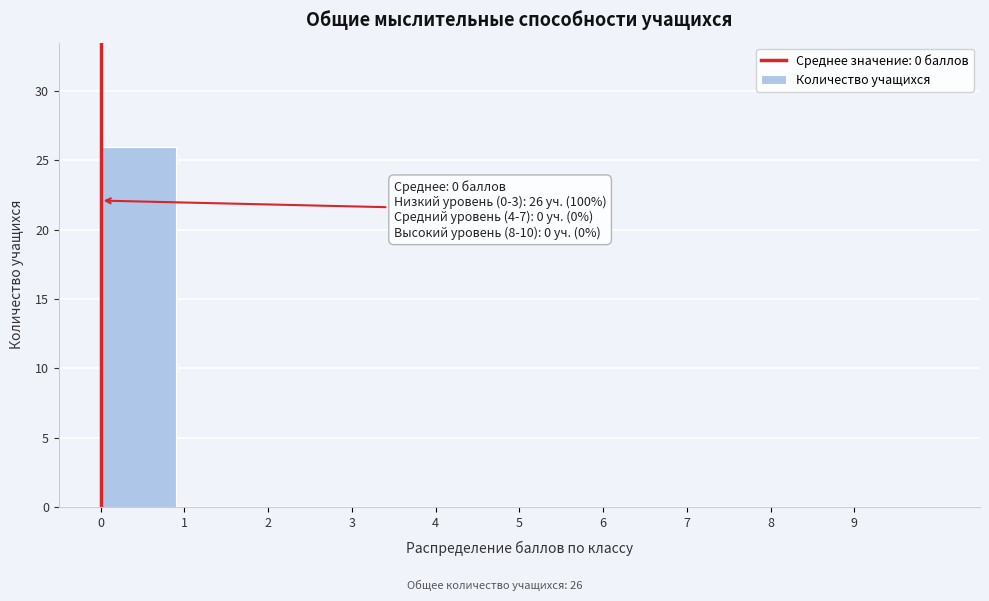

Which range on the x-axis has the tallest bar?

0 to 1